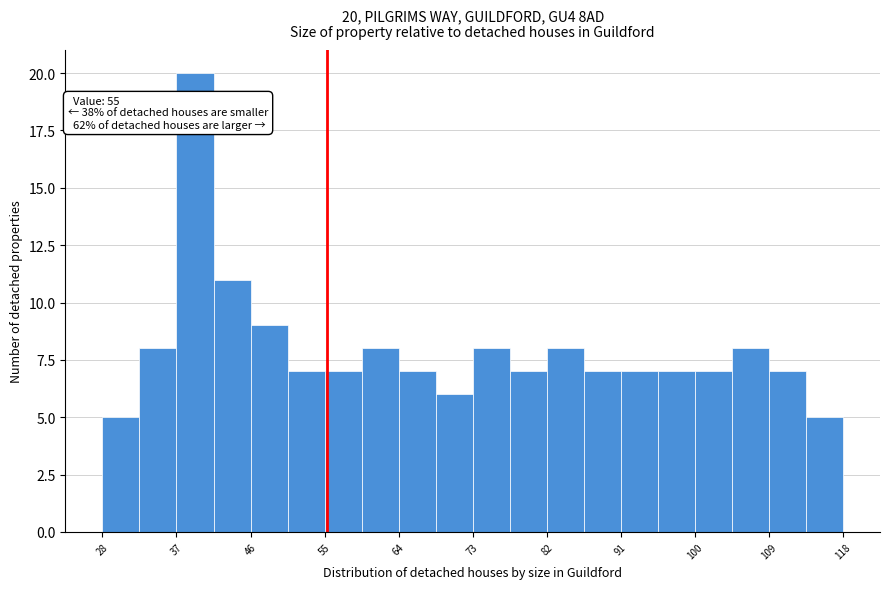

Over which range of the x-axis is the bar tallest?

37 to 41